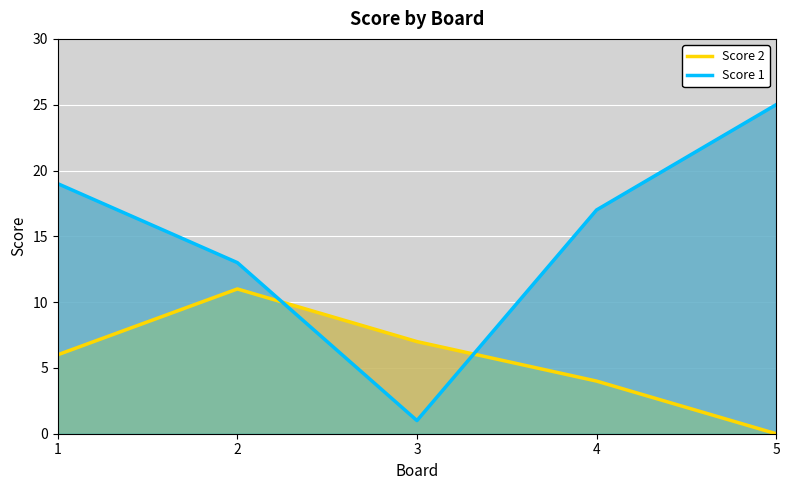

What is the sum of all Score 1 values?

75